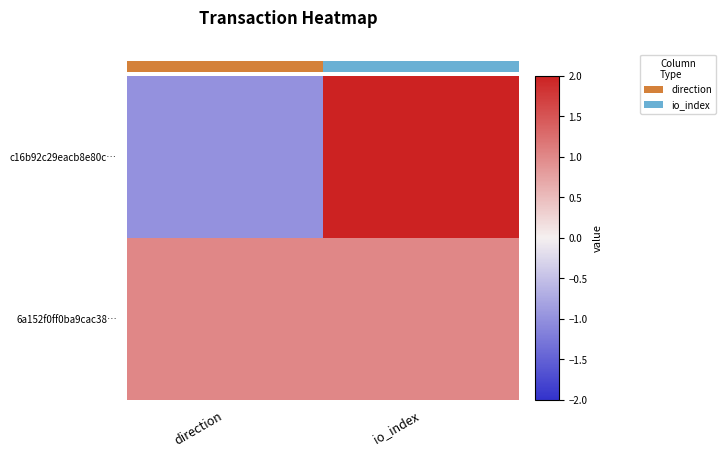

What is the sum of all 6a152f0ff0ba9cac38… values?

2